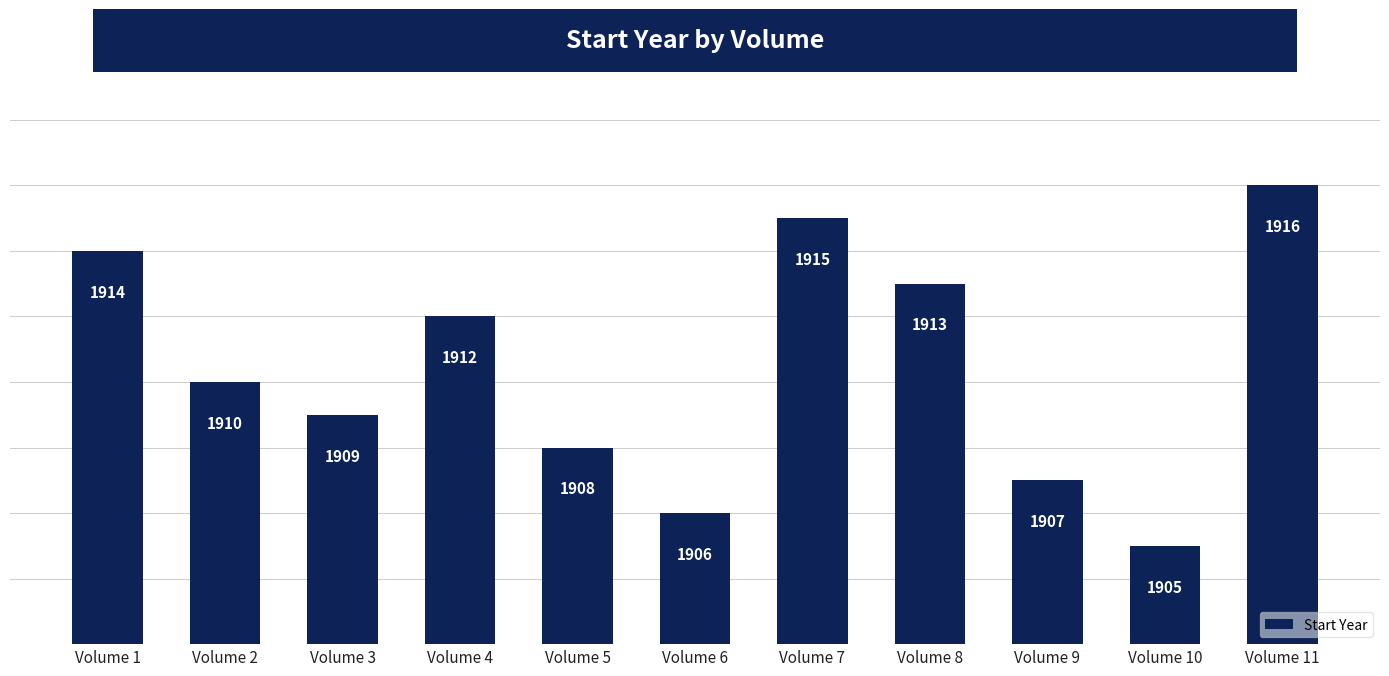

How many categories are shown in the chart?

11